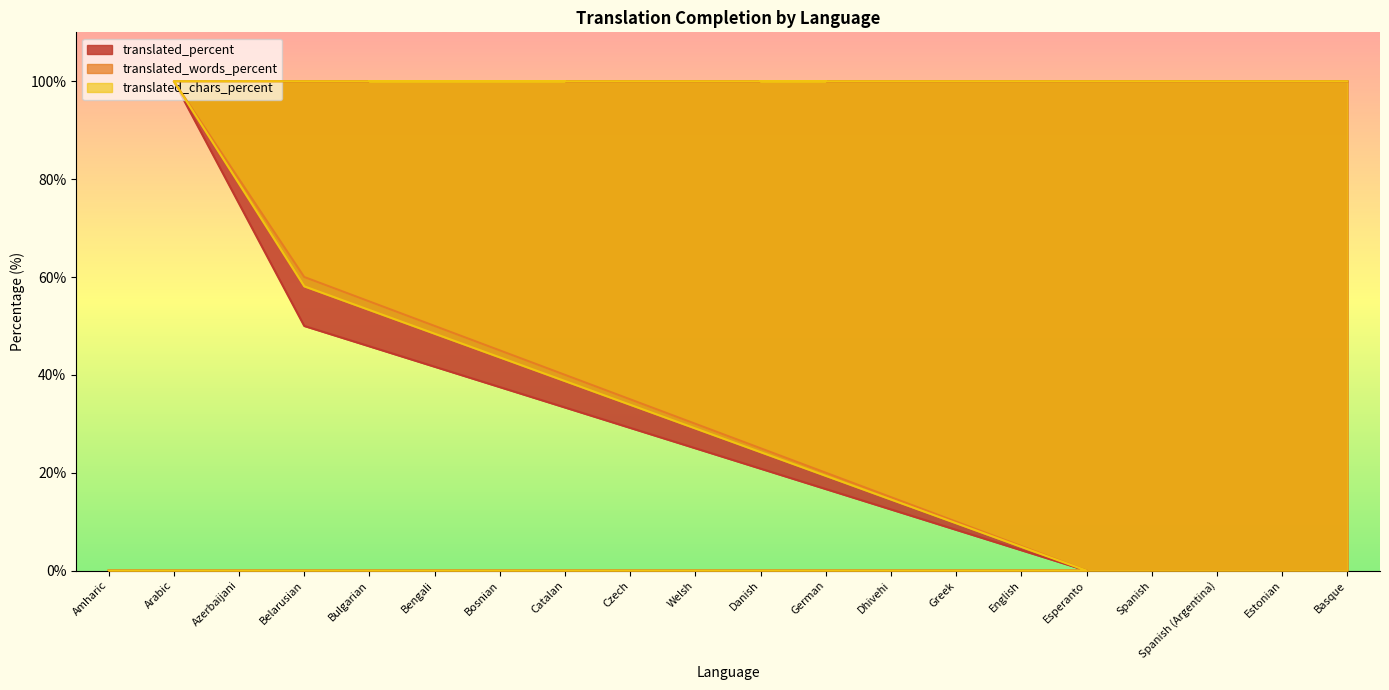

Which category has the lowest value in the translated_percent series?

Amharic